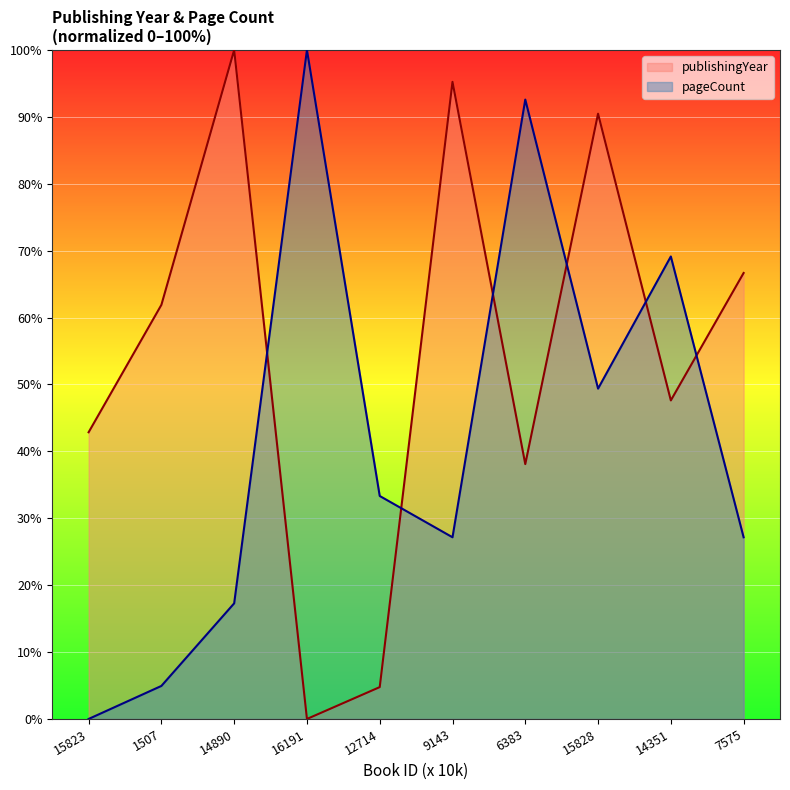

Which series ends up on top after the final intersection of publishingYear and pageCount?

publishingYear